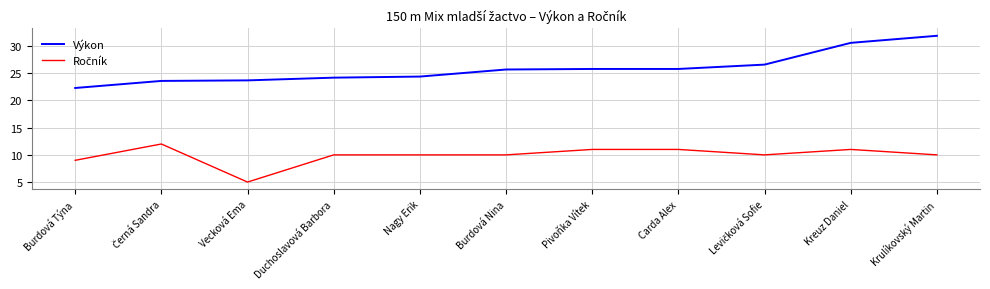

Which series has the largest range (max minus min)?

Výkon